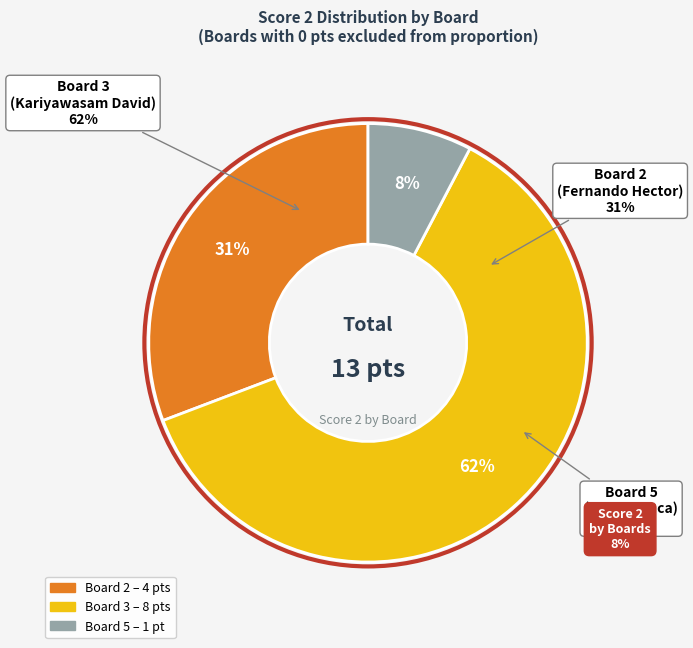

What percentage is the Board 5 (Dantas Luca) slice, to the nearest percent?

8%